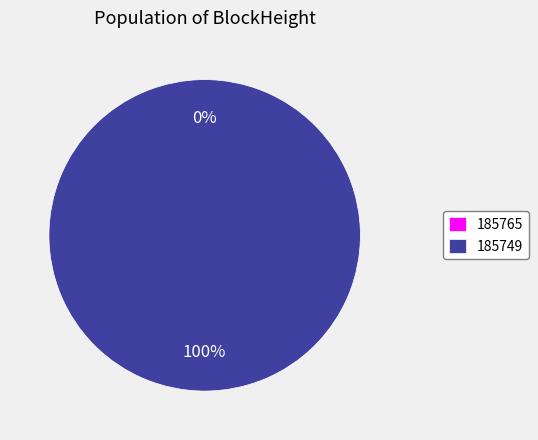

What is the change in value from 185765 to 185749?

+79040